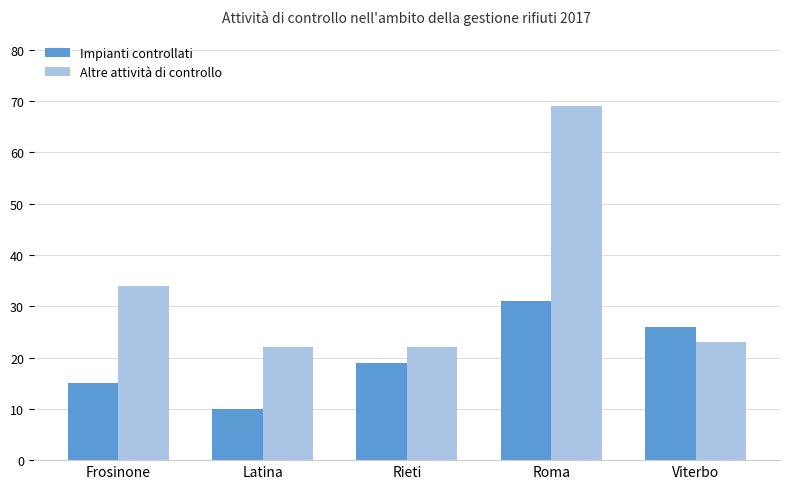

What is the spread (max minus min) of values at Latina?

12